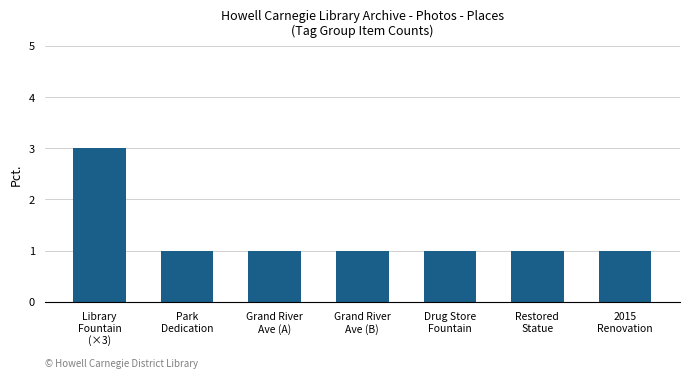

What is the difference between the maximum and second lowest values?

2